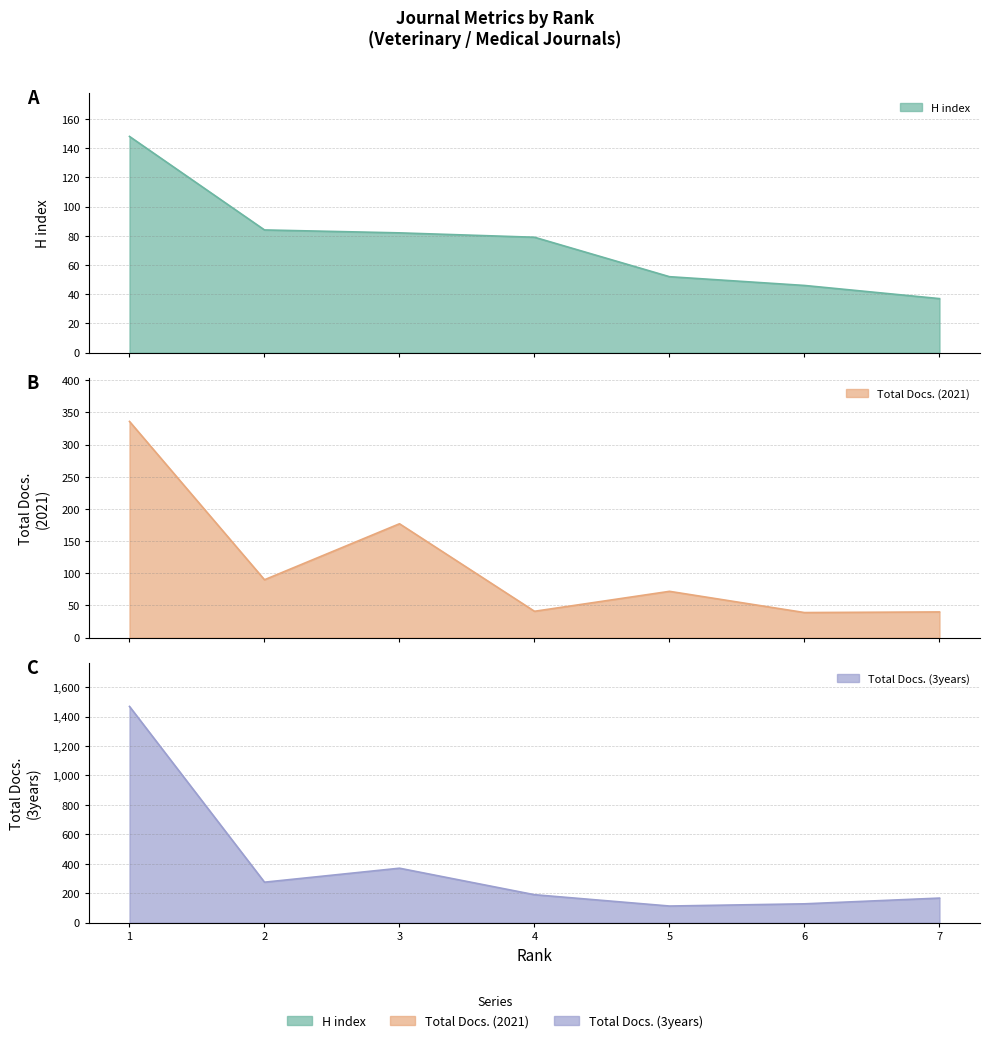

What is the total value across all series at 1?

1953